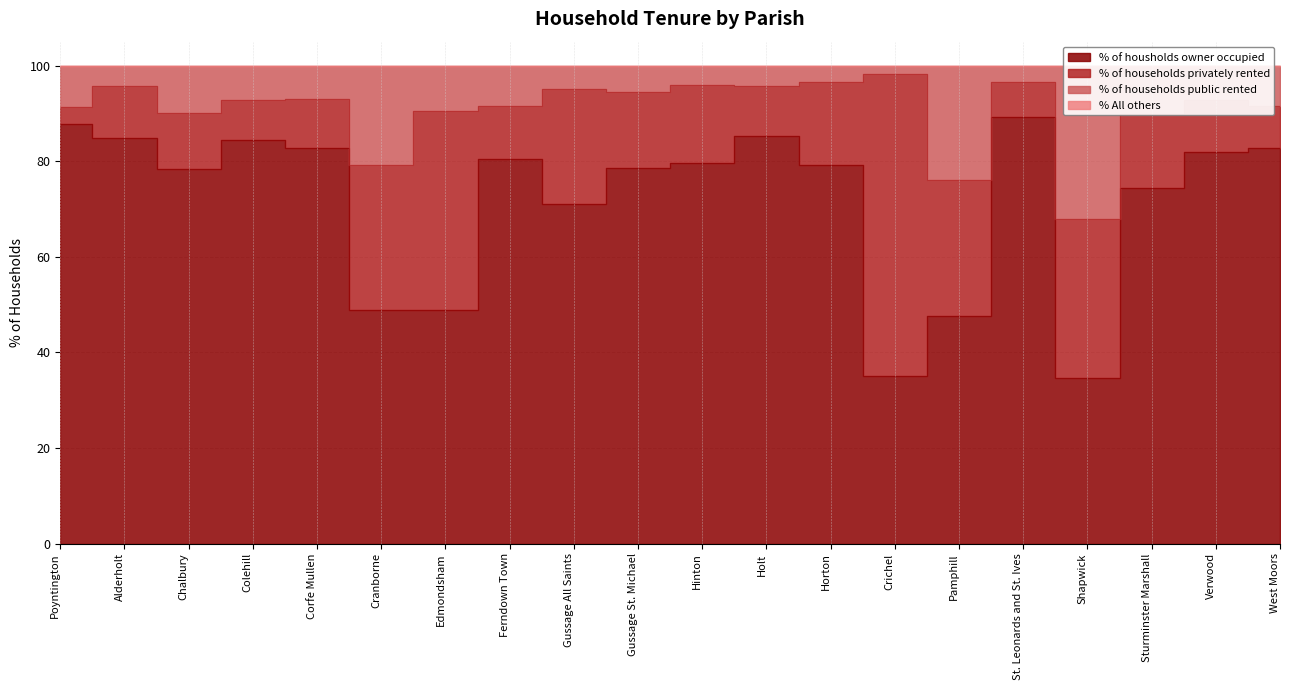

At which label does % of housholds owner occupied first exceed 79?

Poyntington